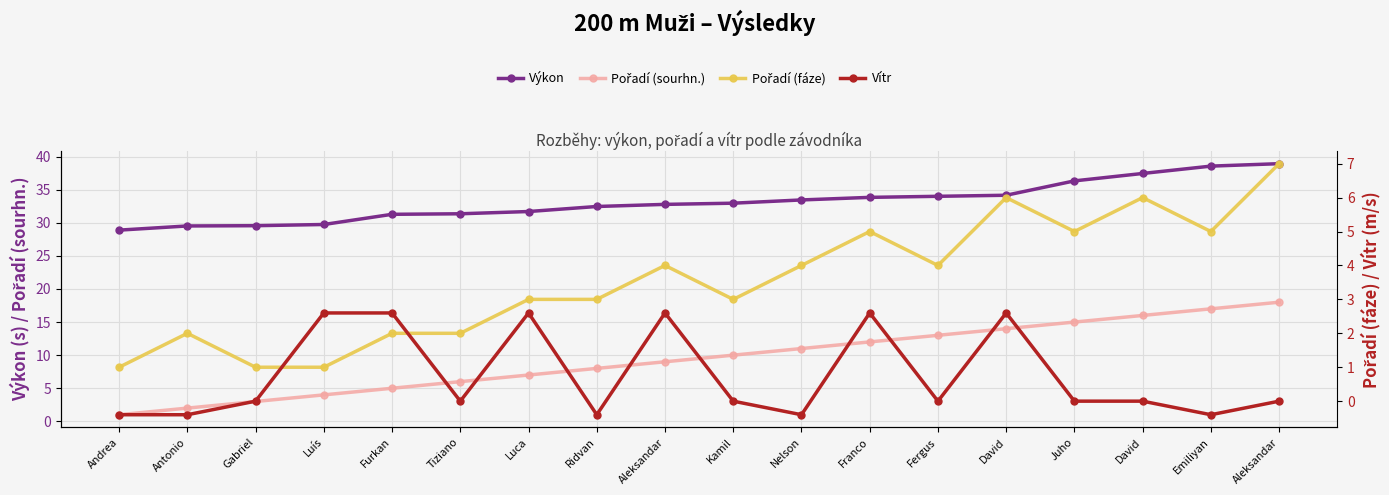

Which series changed the most between Aleksandar and Franco?

Pořadí (sourhn.)